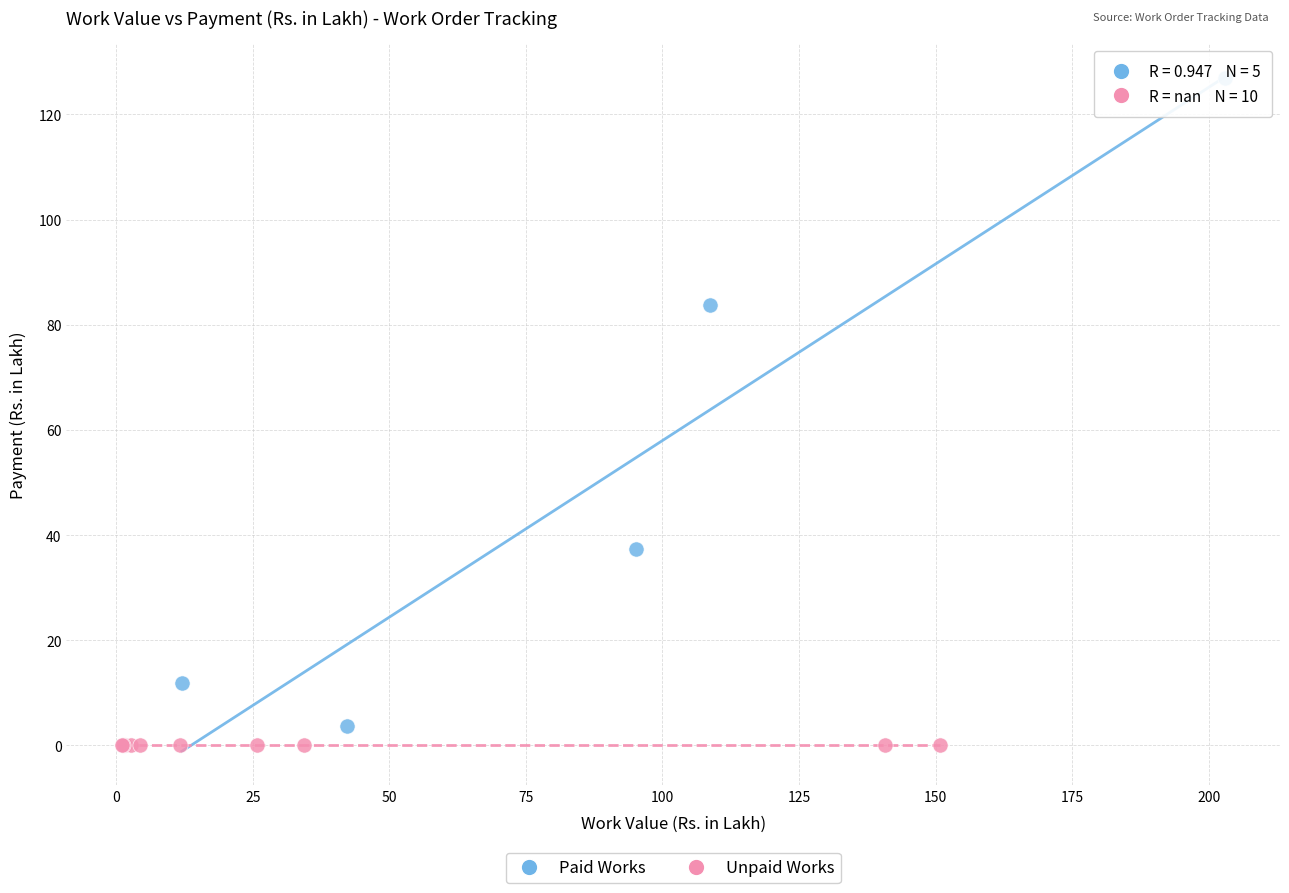

Which series reaches the maximum Y coordinate?

Paid Works